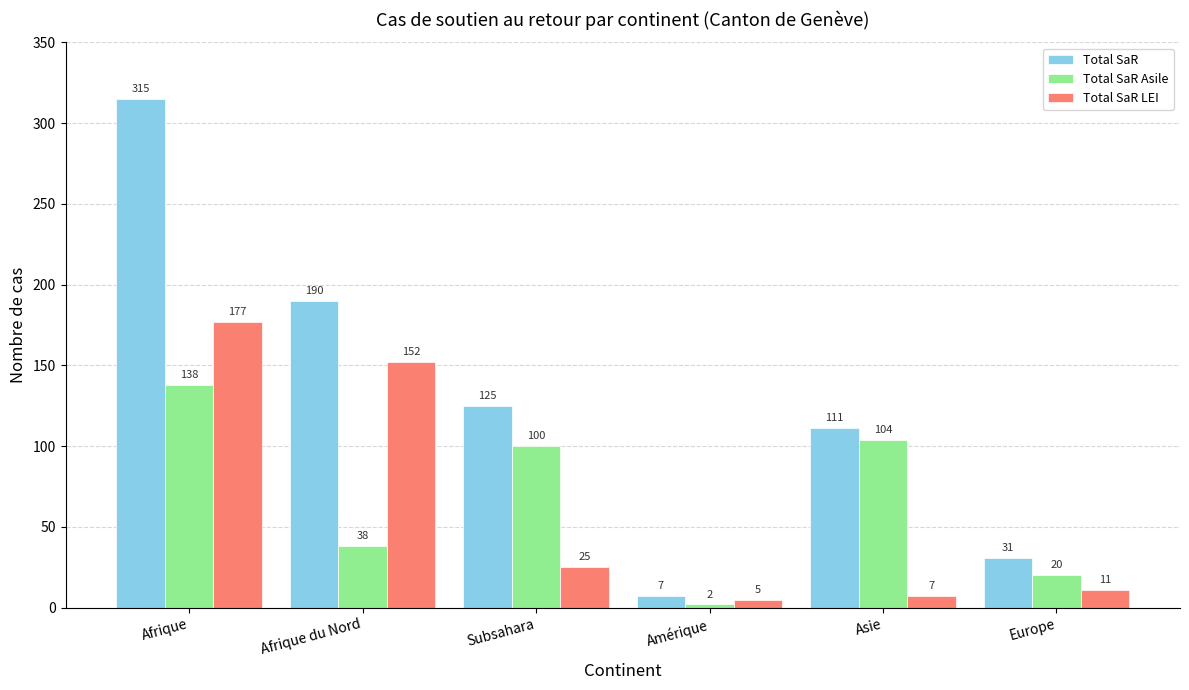

Reading left to right, extract all data points from this chart.

Total SaR: Afrique=315	Afrique du Nord=190	Subsahara=125	Amérique=7	Asie=111	Europe=31
Total SaR Asile: Afrique=138	Afrique du Nord=38	Subsahara=100	Amérique=2	Asie=104	Europe=20
Total SaR LEI: Afrique=177	Afrique du Nord=152	Subsahara=25	Amérique=5	Asie=7	Europe=11